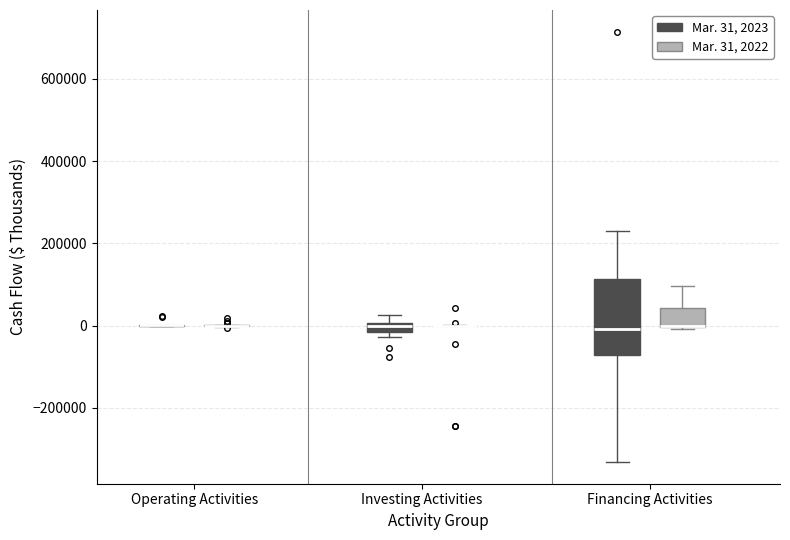

Comparing the boxes themselves (not the whiskers), which one is the tallest?

Financing Activities (Mar. 31, 2023)